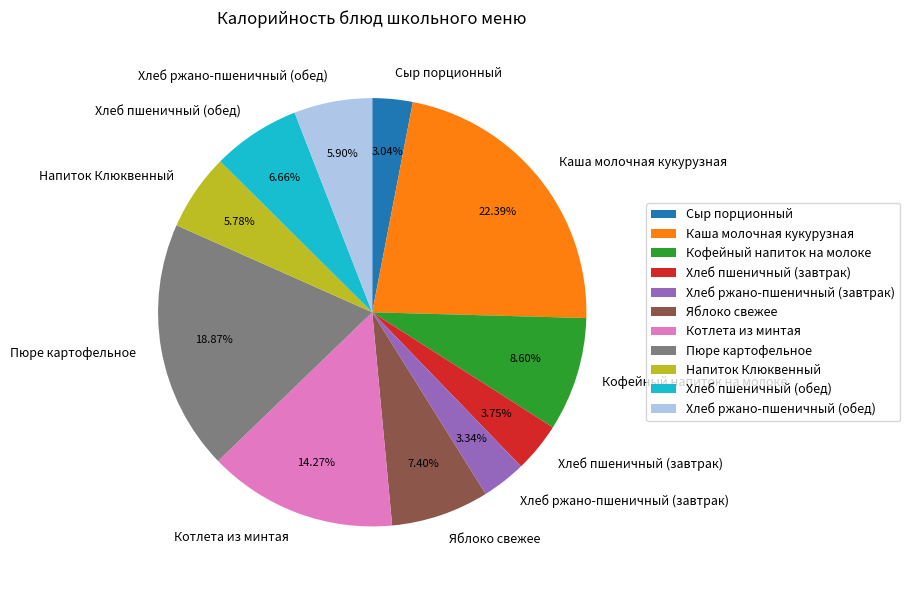

Which category has the biggest portion of the pie?

Каша молочная кукурузная